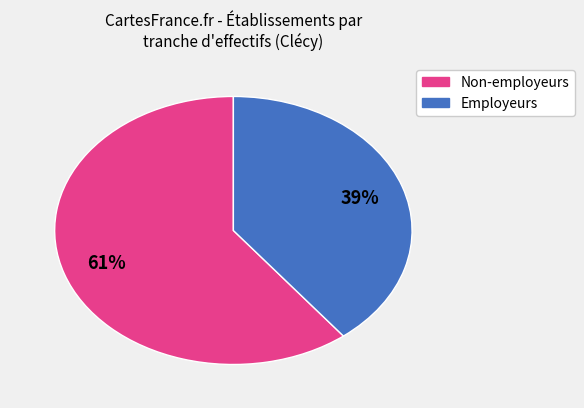

To the nearest percent, what is the average slice percentage?

50%